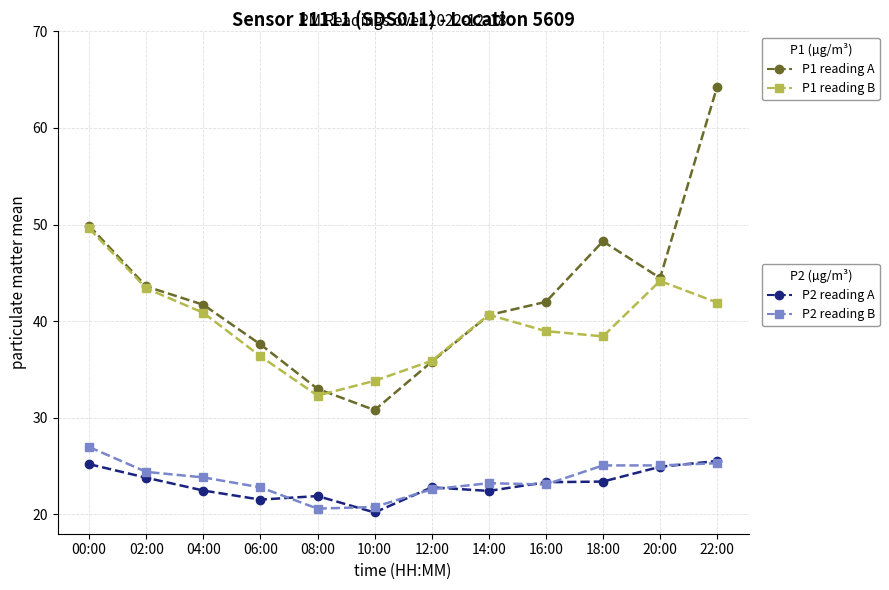

What is the spread (max minus min) of values at 18:00?

24.9